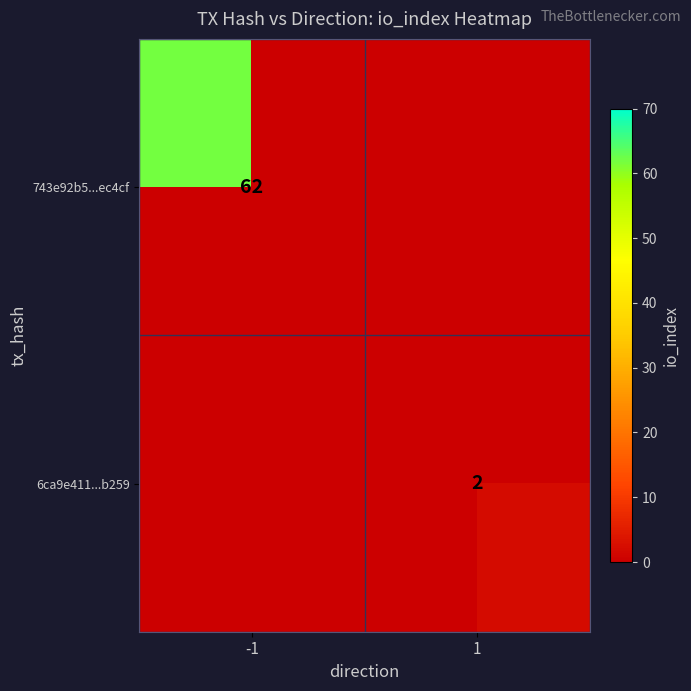

The 743e92b5...ec4cf series shows 62 at -1. True or false?

True